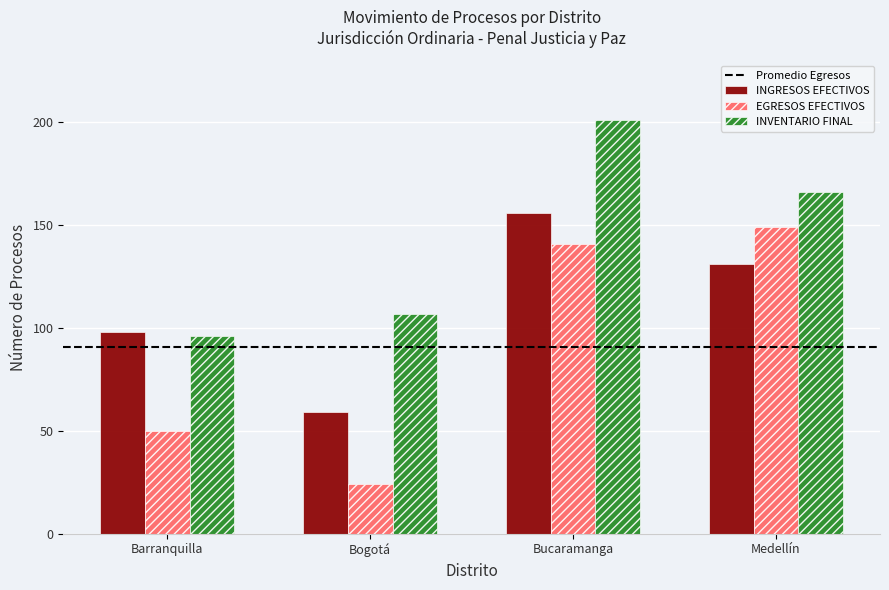

Rank the series at Medellín from highest to lowest value.

INVENTARIO FINAL, EGRESOS EFECTIVOS, INGRESOS EFECTIVOS